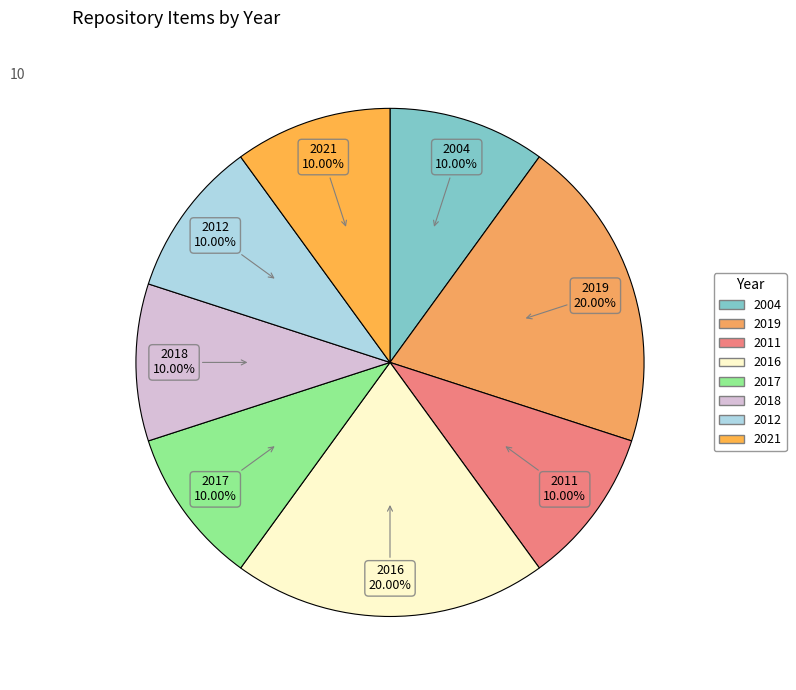

Count the number of slices in the pie.

8